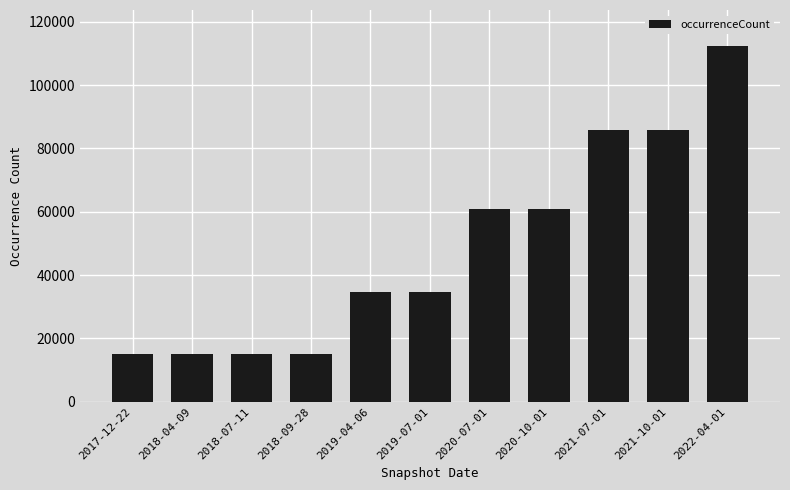

What is the change in value from 2017-12-22 to 2020-07-01?

+45772